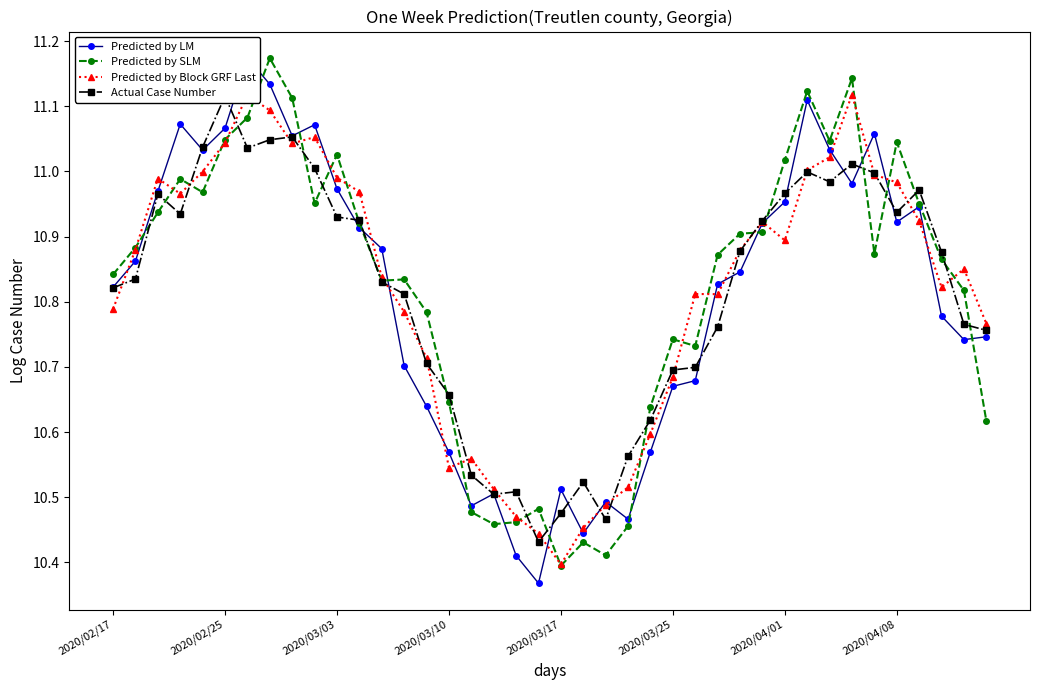

What is the value of the Predicted by SLM point at the 4th from the left?

11.0